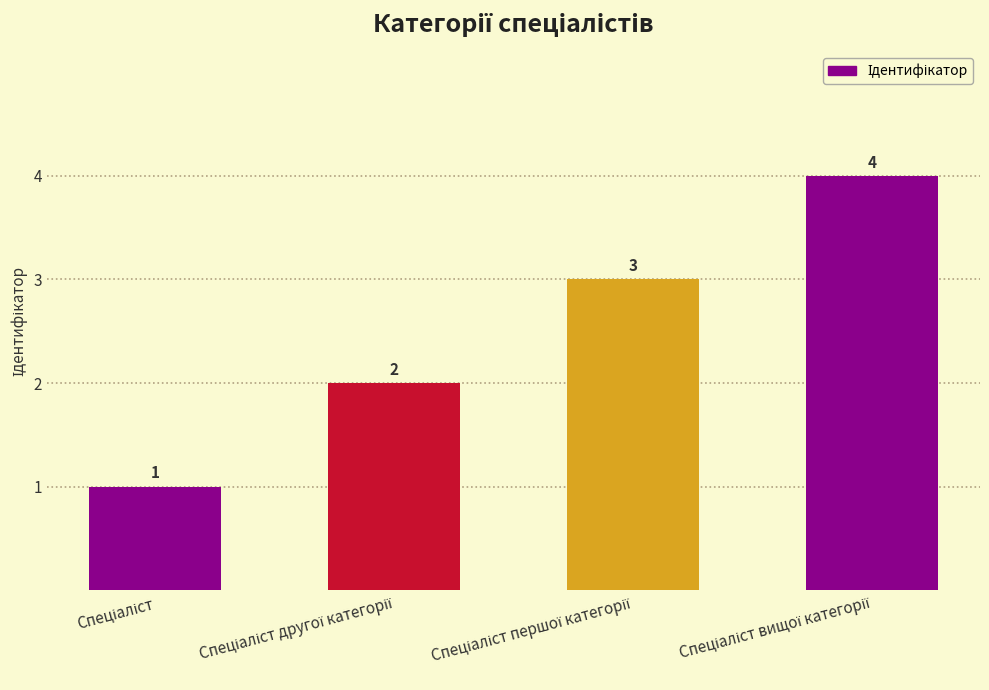

What is the greatest value displayed?

4